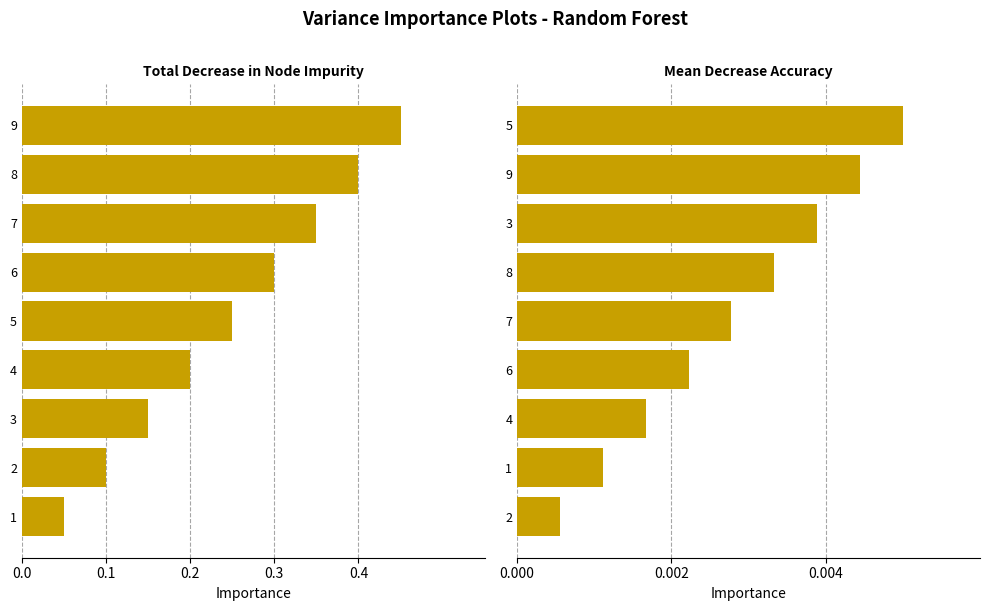

At how many categories does at least one series exceed 0?

9